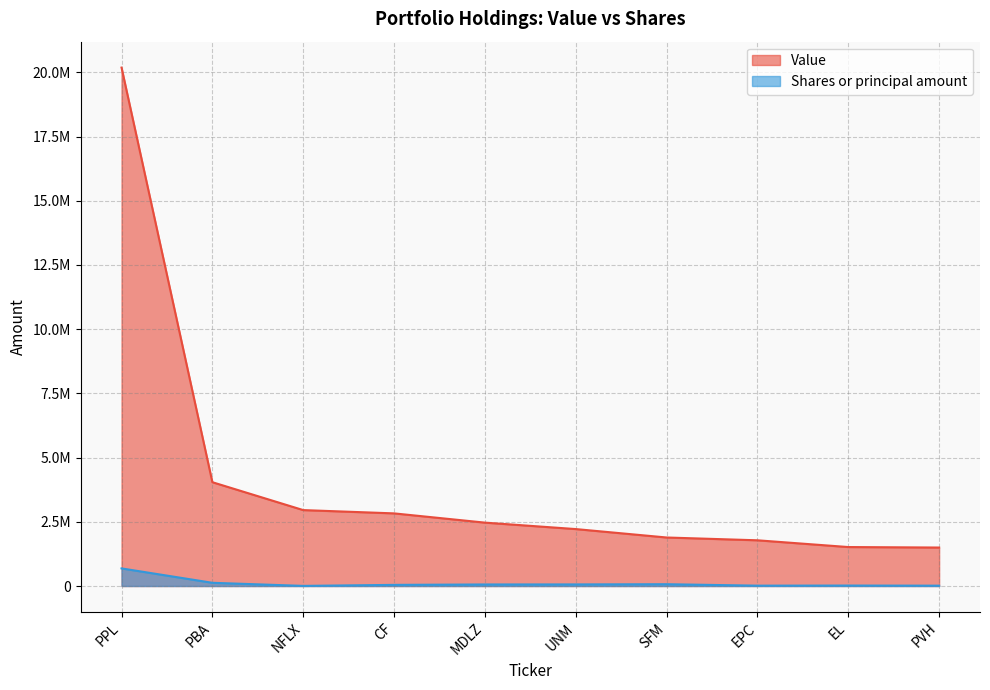

What is the spread (max minus min) of values at SFM?

1819000